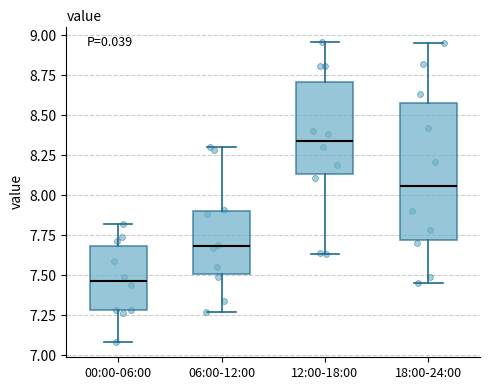

Reading left to right, read every box against the y-axis: the position of its median line, the range the box covers, and the ends of its whiskers. The values are not printed on the chart, so give them approximately, as read against the axis.

00:00-06:00: median 7.45, box 7.30 to 7.70, whiskers 7.10 to 7.80
06:00-12:00: median 7.70, box 7.50 to 7.90, whiskers 7.25 to 8.30
12:00-18:00: median 8.35, box 8.15 to 8.70, whiskers 7.65 to 8.95
18:00-24:00: median 8.05, box 7.70 to 8.60, whiskers 7.45 to 8.95